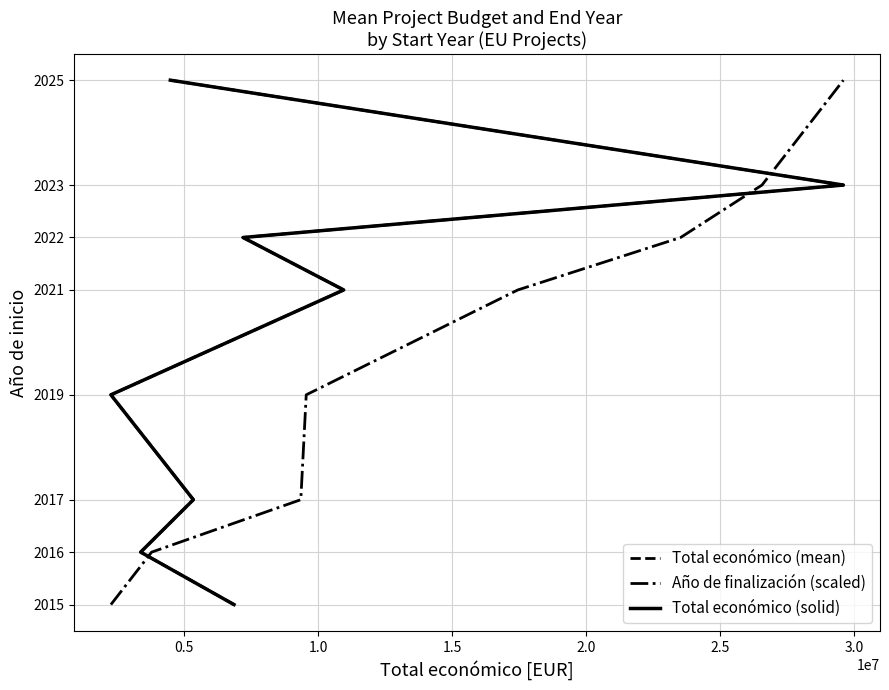

How many lines are shown in the chart?

3